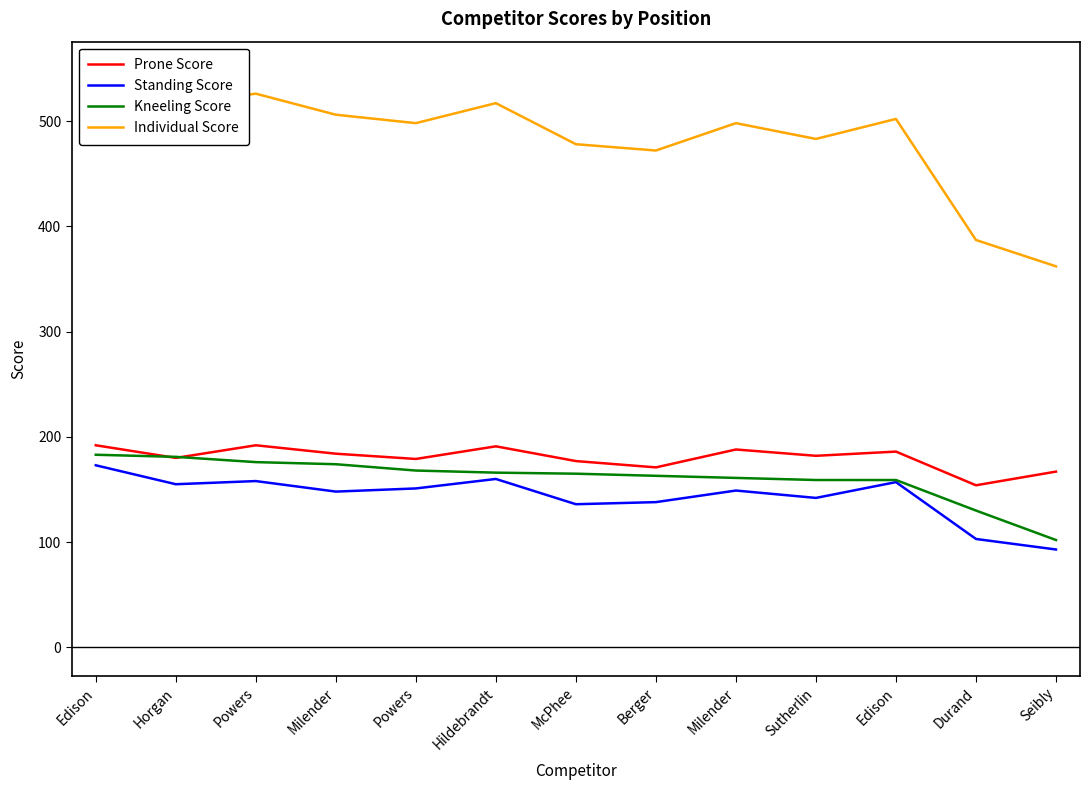

At which label is Prone Score closest to 173?

Berger